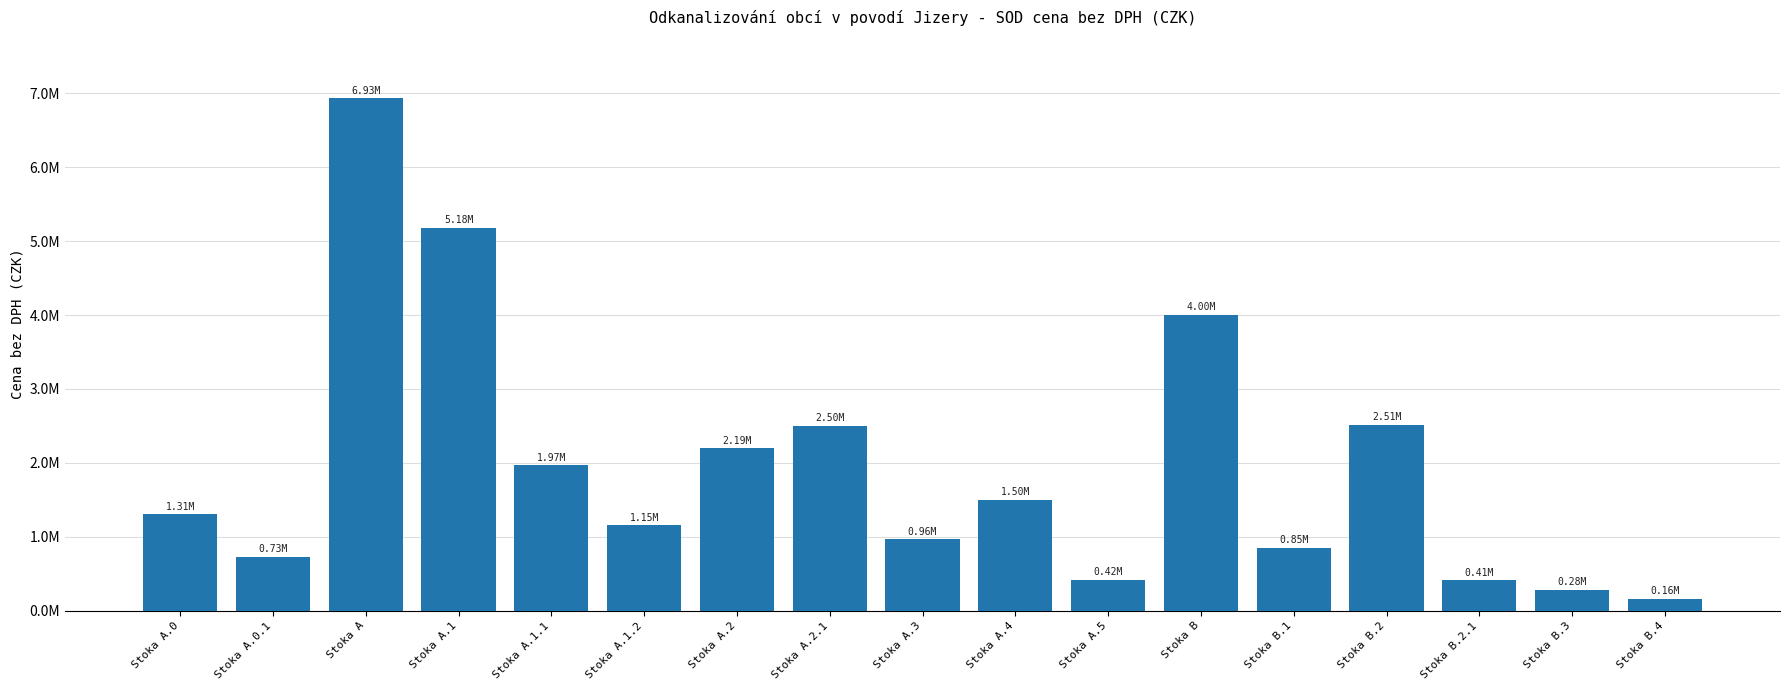

The chart shows a value of 1606558.5 at Stoka A.1.2. True or false?

False